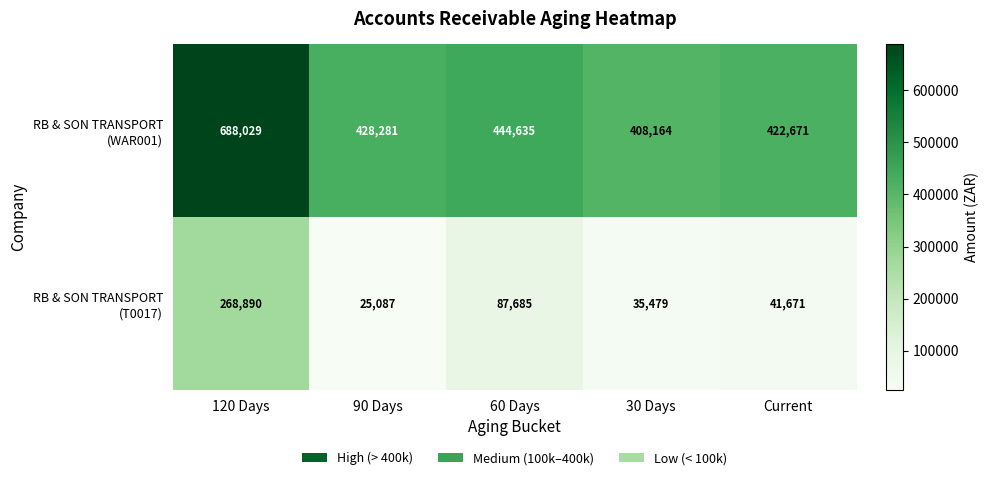

At which category is the sum across all series the highest?

120 Days